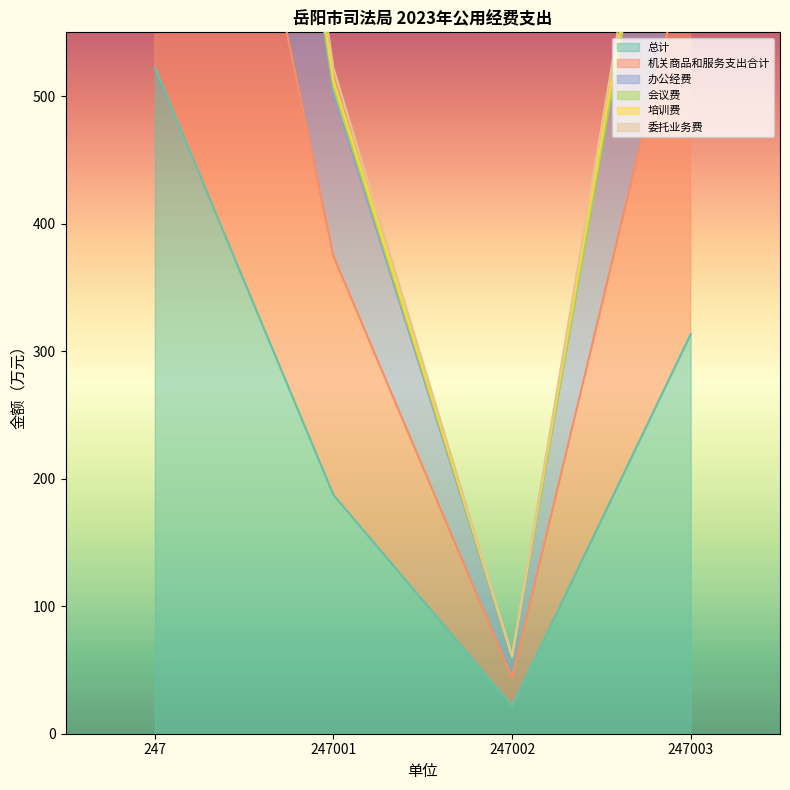

Where is the first local minimum for 总计?

247002